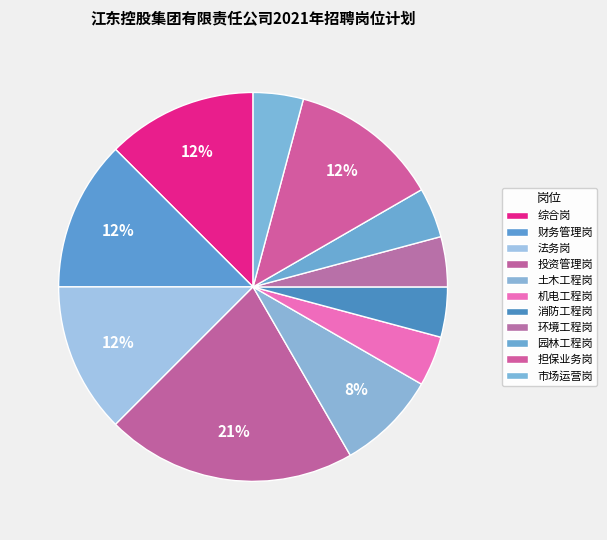

To the nearest percent, what is the average slice percentage?

9%